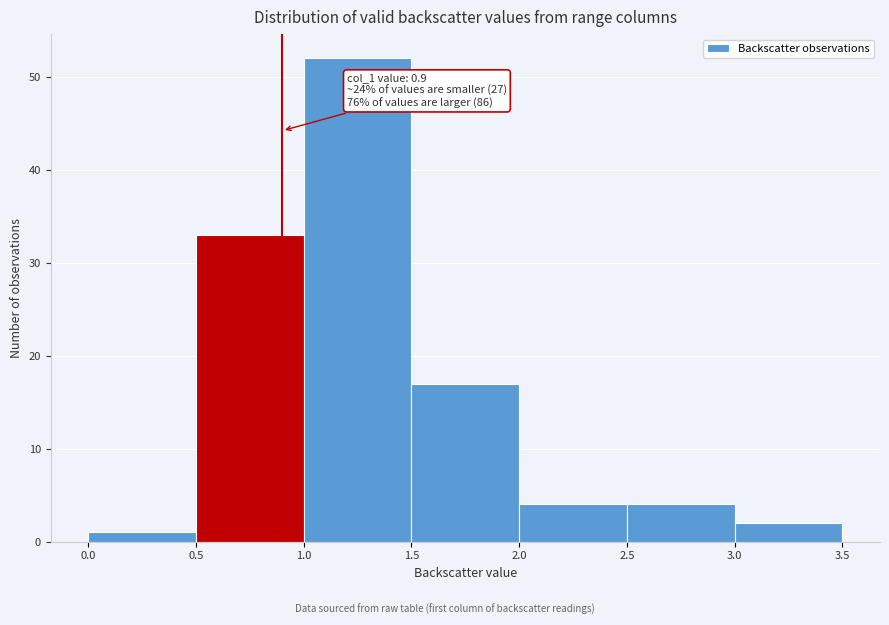

Over which range of the x-axis is the bar tallest?

1.0 to 1.5